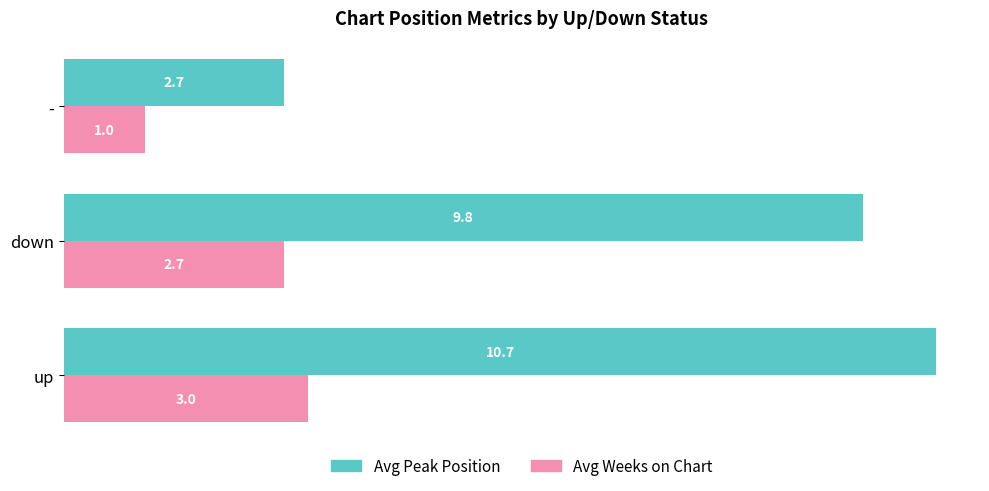

How many series are shown in this chart?

2